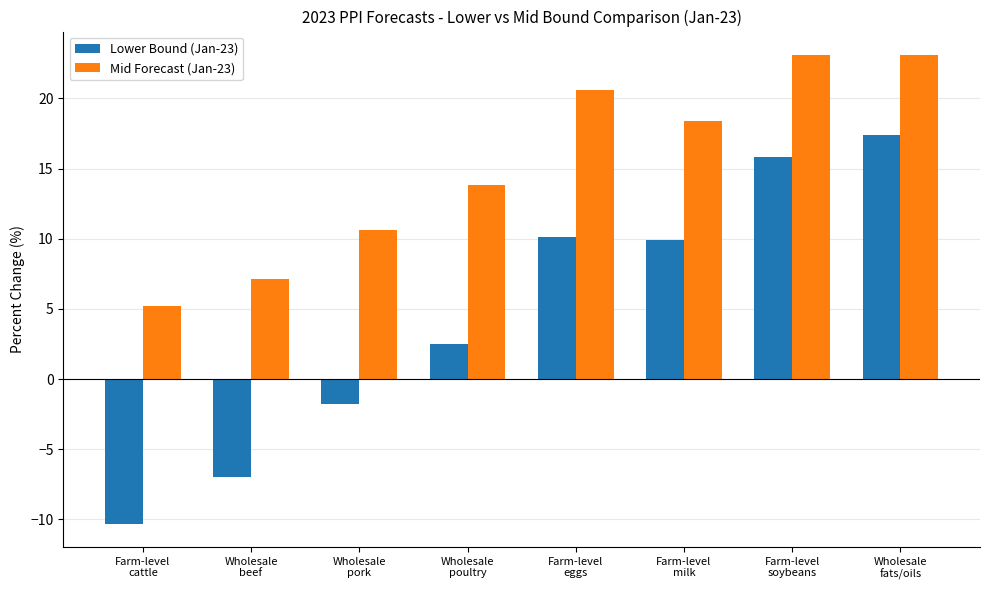

What are all the series names shown in the legend?

Lower Bound (Jan-23), Mid Forecast (Jan-23)